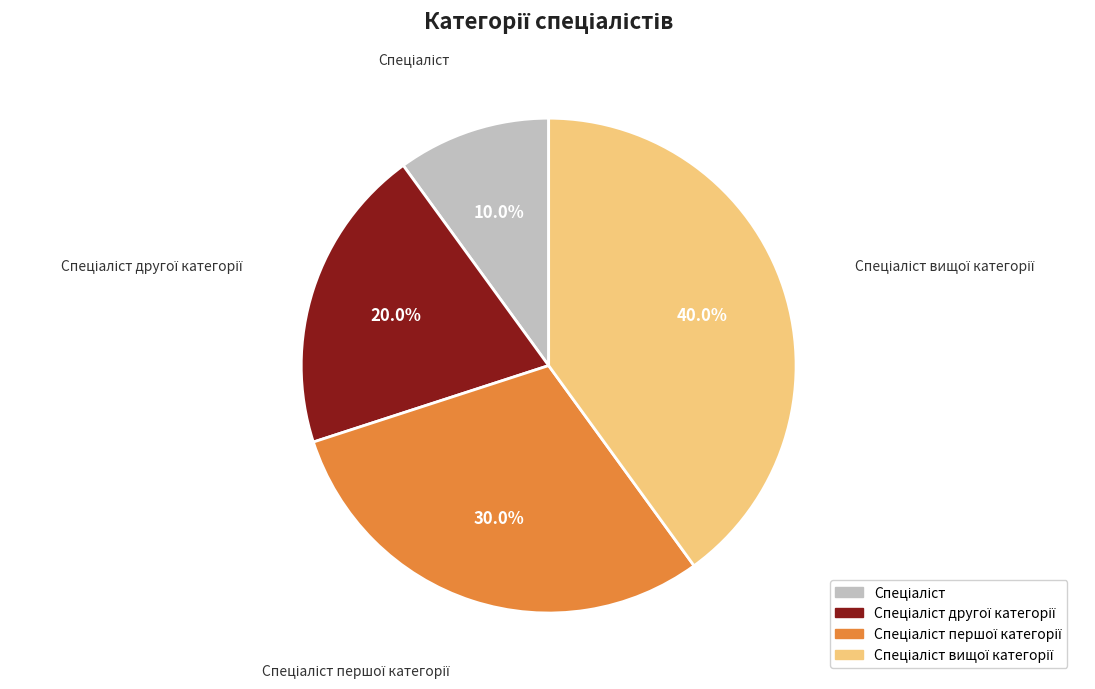

Is there a majority slice in this chart?

No